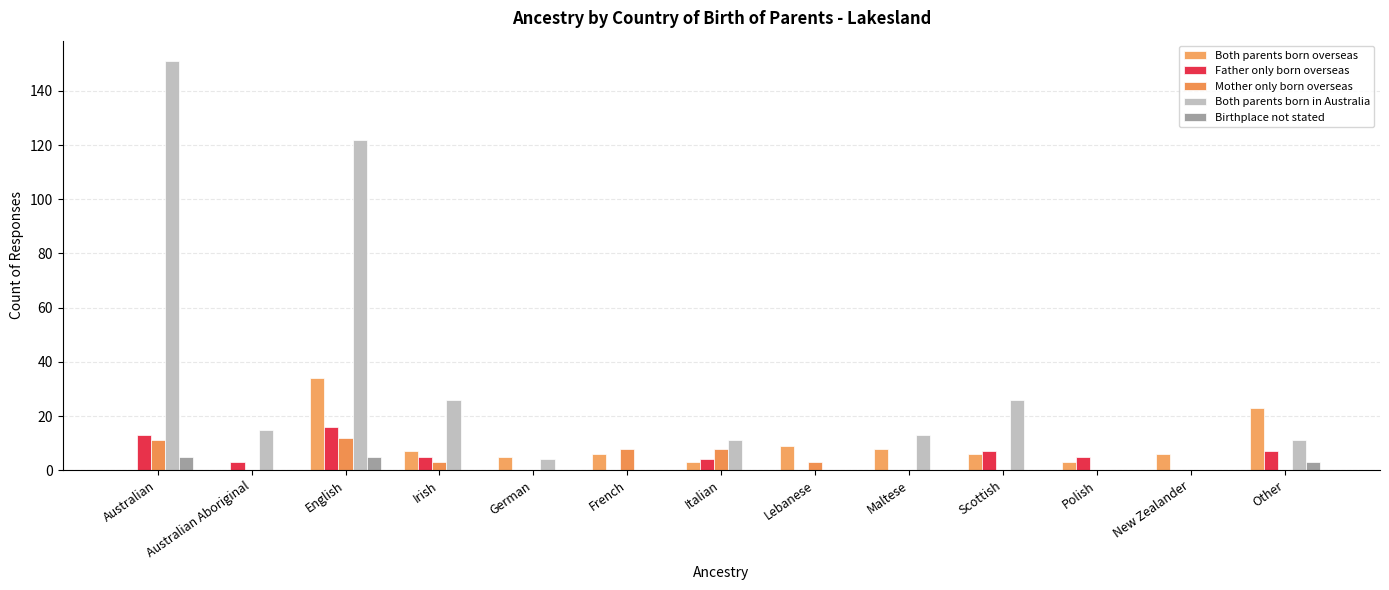

Does the chart contain stacked bars?

No